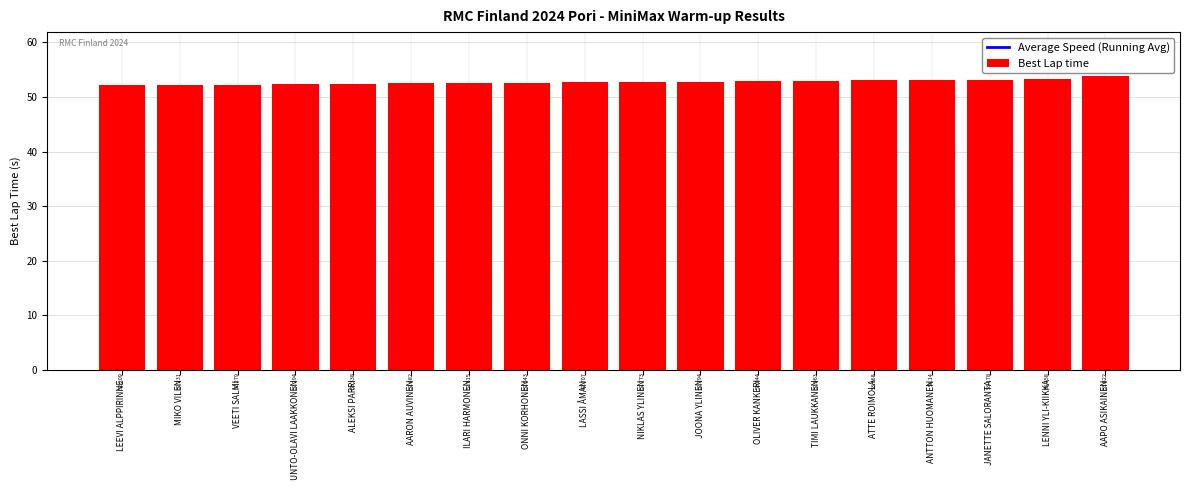

Rank the series by their maximum value, from lowest to highest.

Best Lap time, Average Speed (Running Avg)